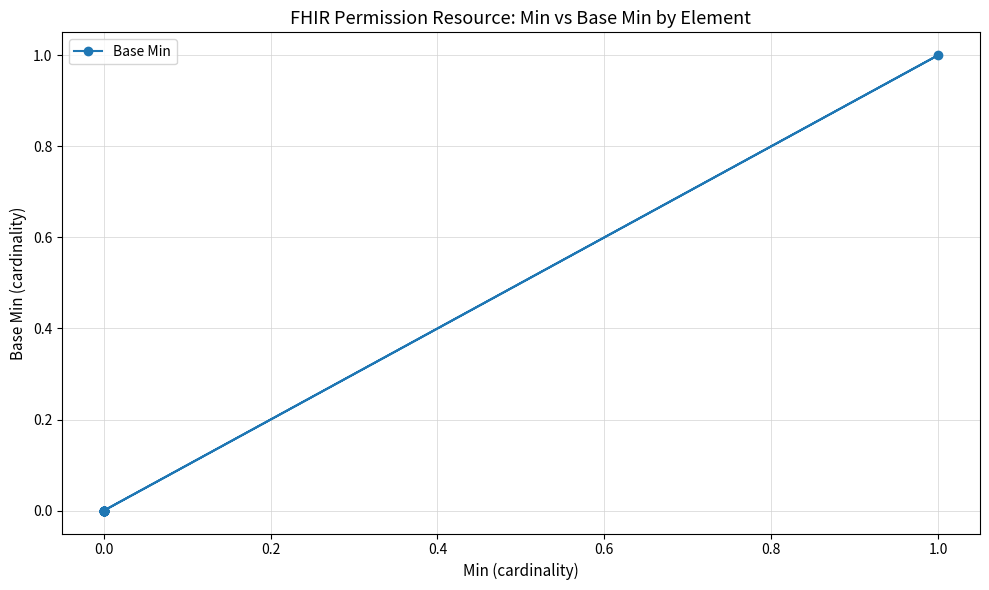

Between 15 and 14, which is larger?

15